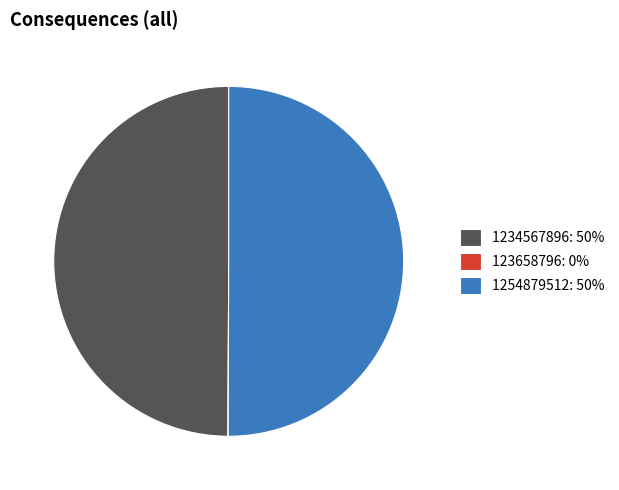

Do 1254879512: 50% and 1234567896: 50% together represent more than half of the pie?

Yes